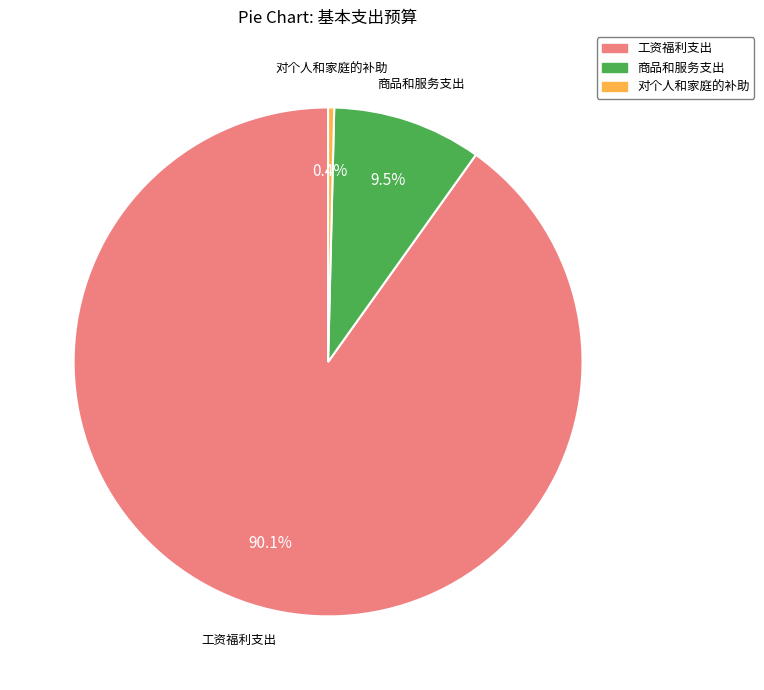

Does 商品和服务支出 account for over 50% of the chart?

No